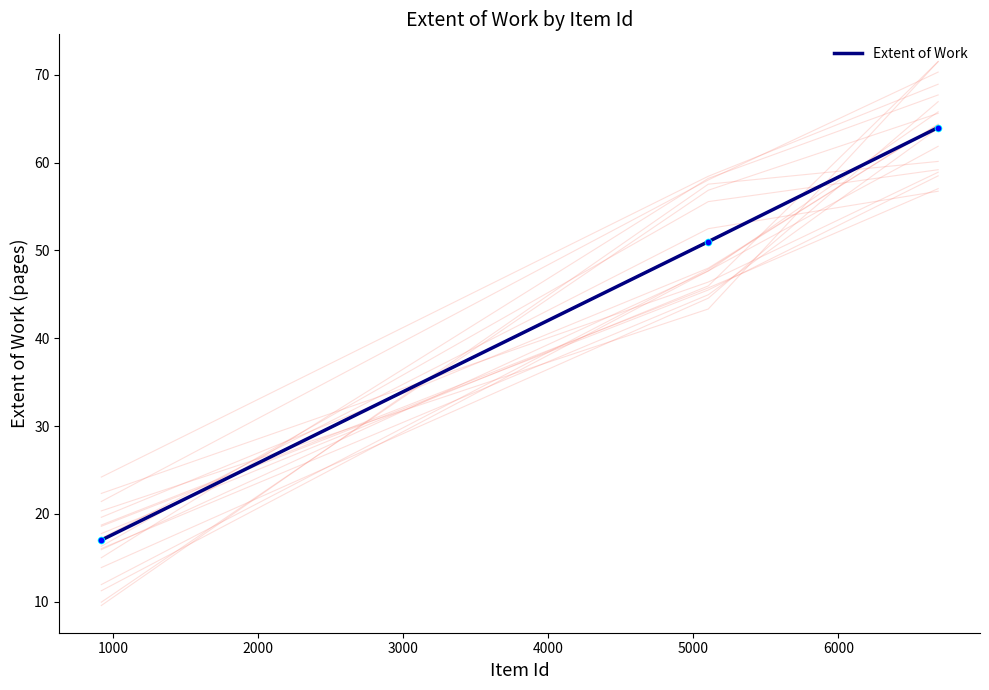

What is the ratio of the value at 1000 to the value at 2000?

0.8